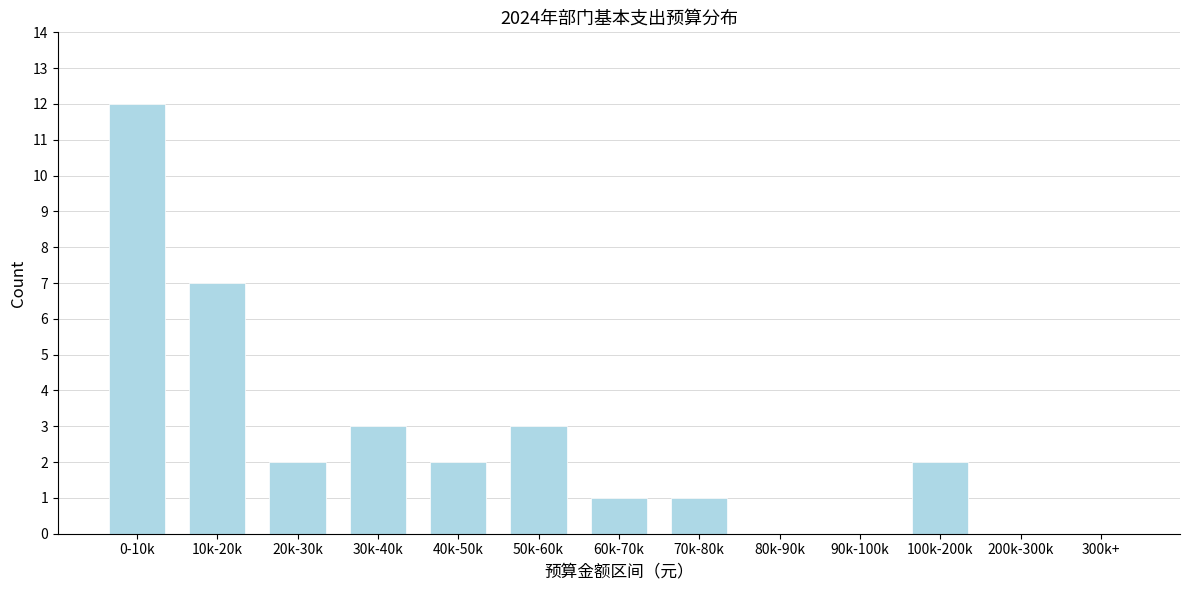

What is the sum of the values at 80k-90k and 50k-60k?

3